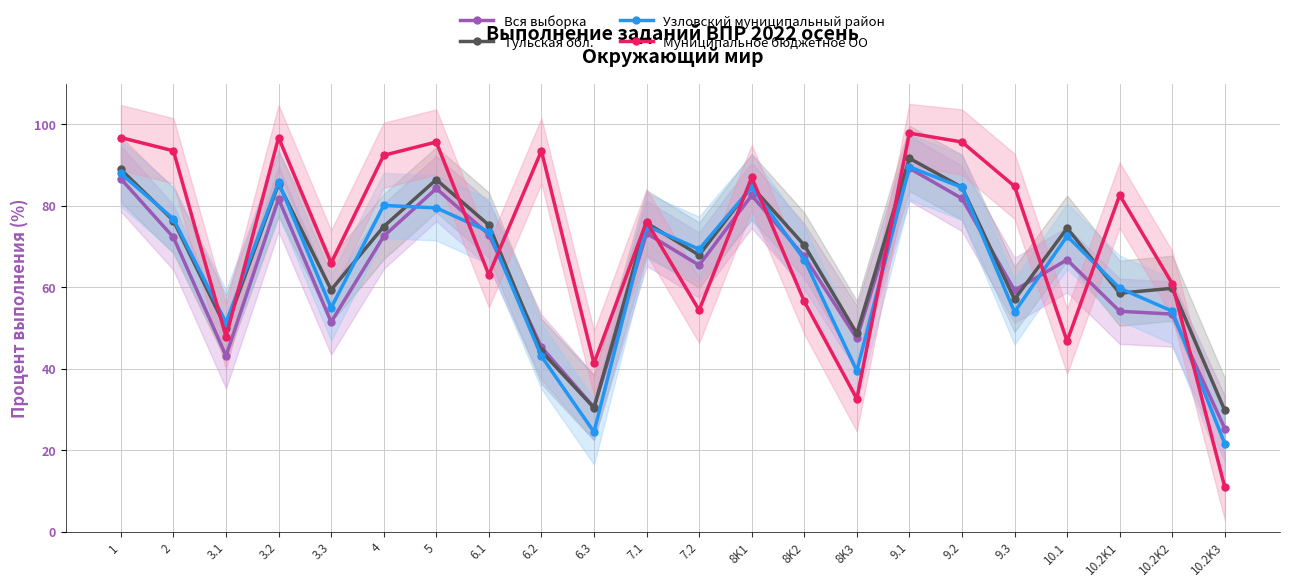

At 2, list the series in order from smallest to largest.

Вся выборка, Тульская обл., Узловский муниципальный район, Муниципальное бюджетное ОО